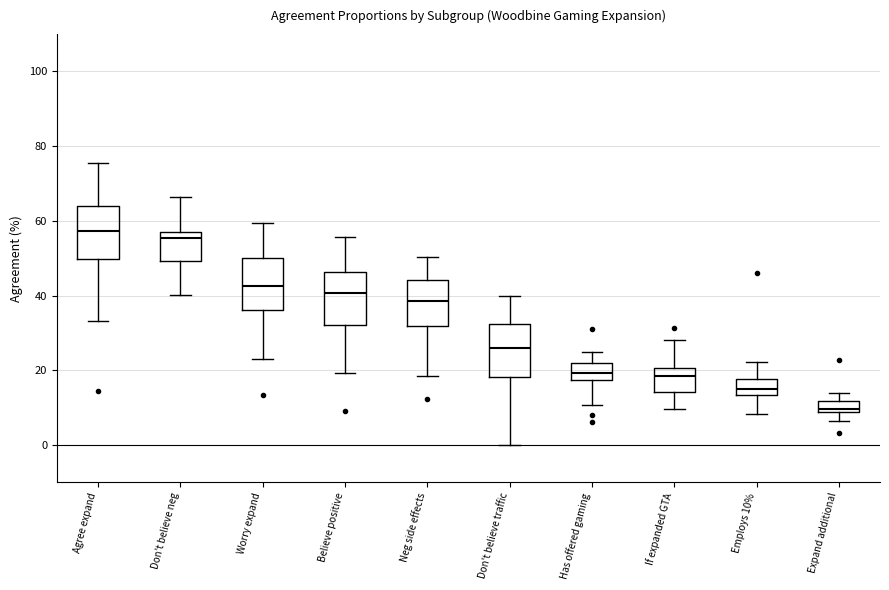

Which box has the lowest median line?

Expand additional